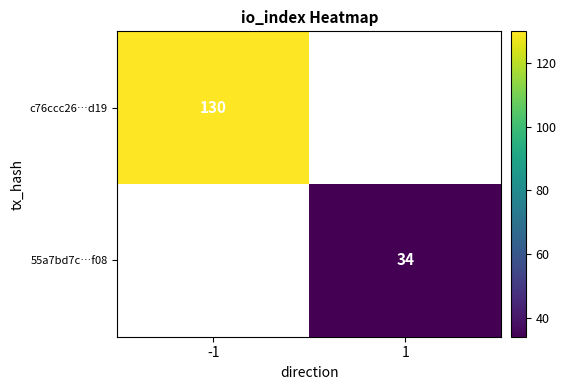

True or false: c76ccc26…d19 has a value of 230 at -1.

False